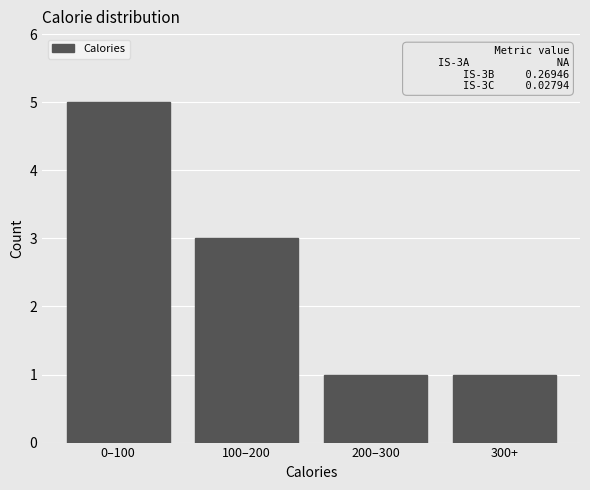

Reading left to right, what are all the values shown in this chart?

5	3	1	1